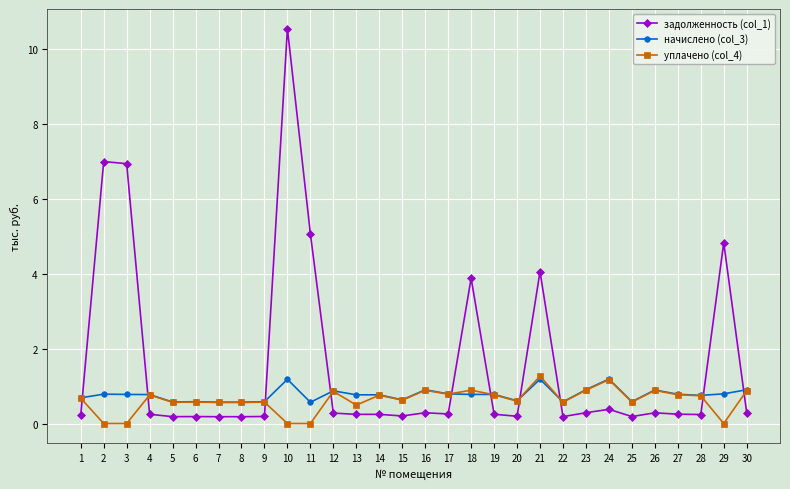

What is the value of the начислено (col_3) point at the 7th from the left?

0.6